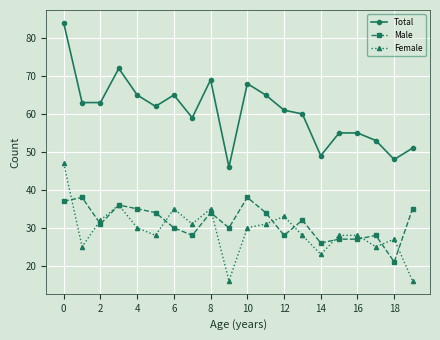

Which series has the largest total across all categories?

Total